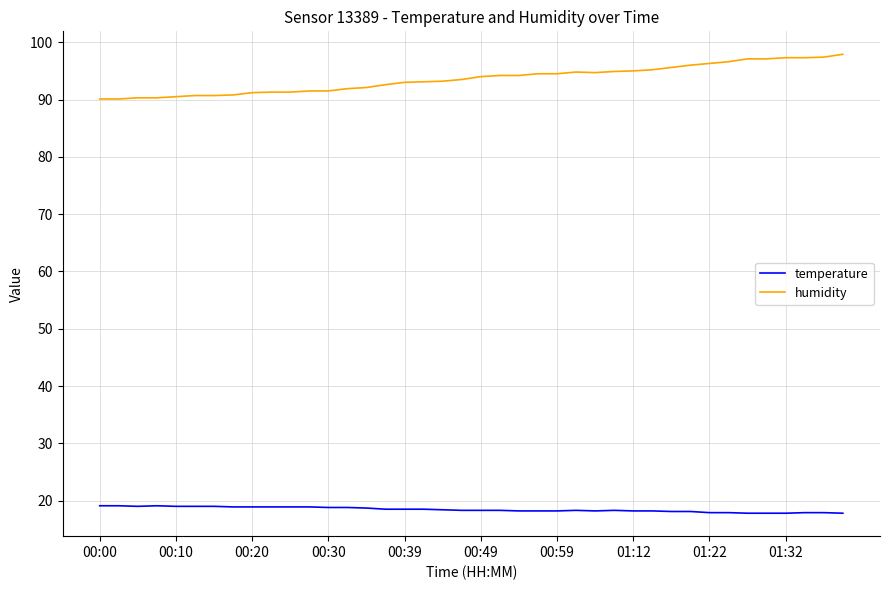

True or false: temperature and humidity intersect in this chart.

False